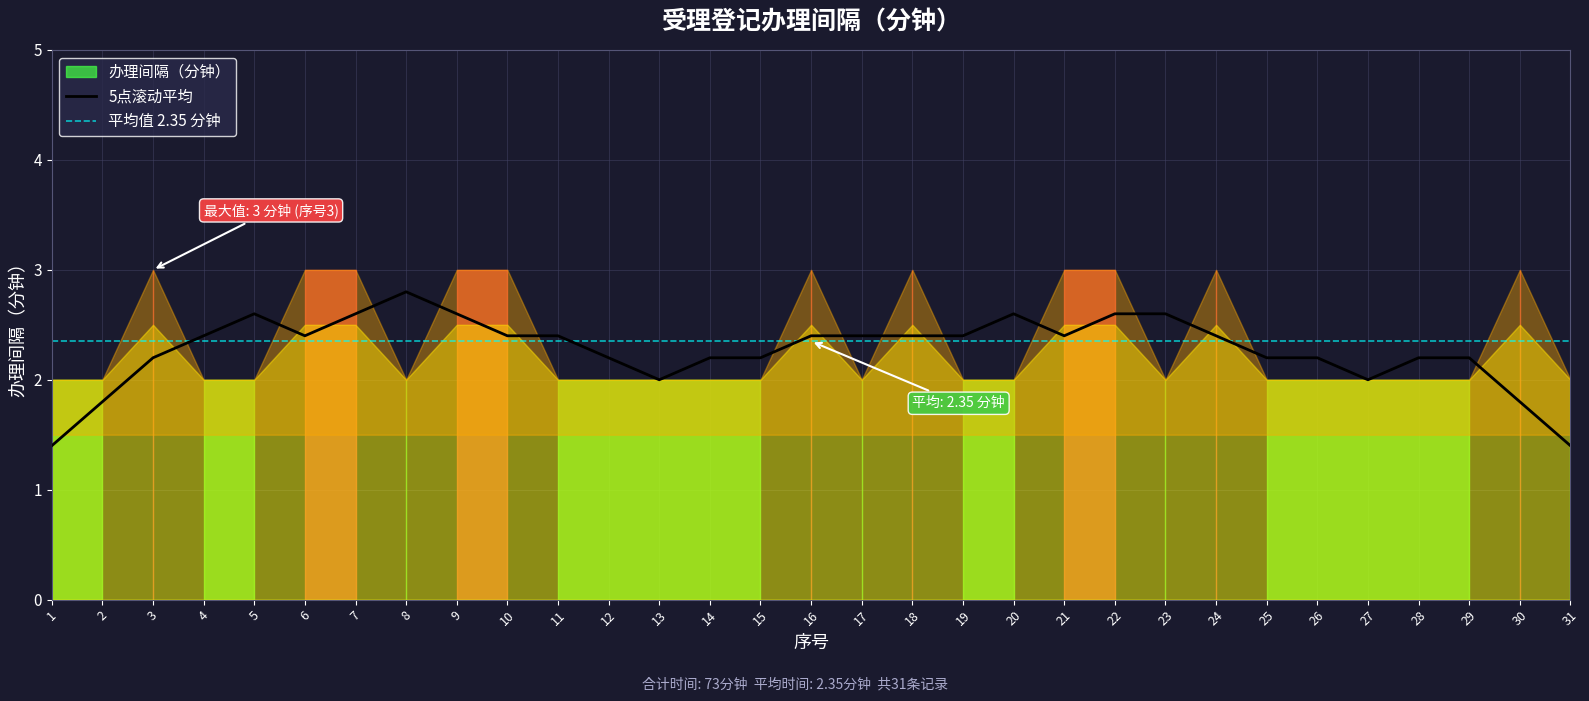

Count the values in the range 2 to 3.

31